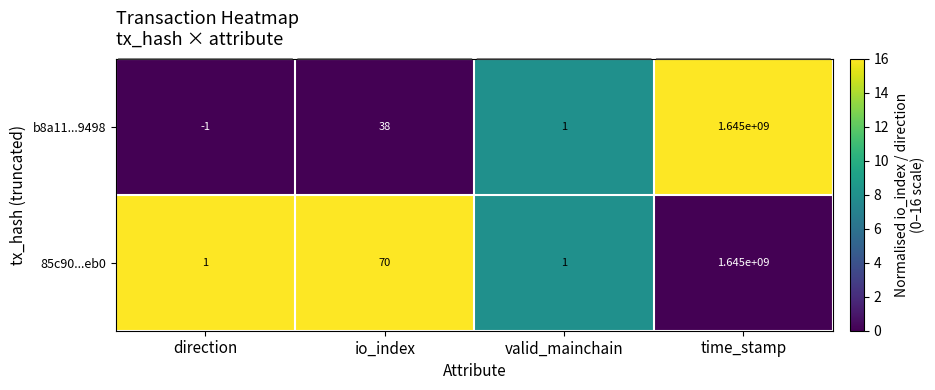

Reading right to left, extract all data points from this chart.

b8a11...9498: 1645000000	1	38	-1
85c90...eb0: 1645000000	1	70	1